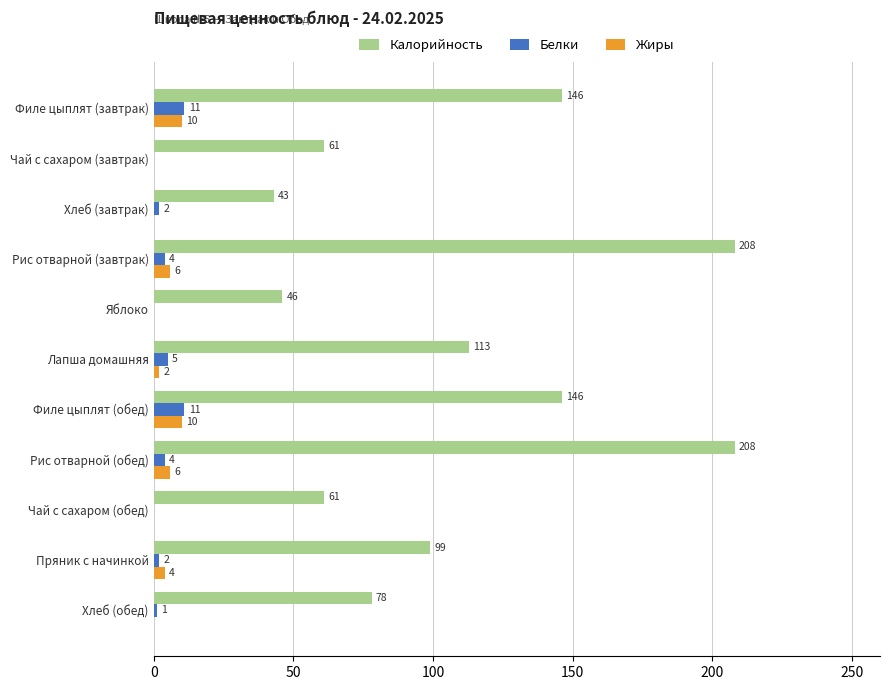

What is the sum of the Калорийность values at Филе цыплят (завтрак) and Хлеб (завтрак)?

189